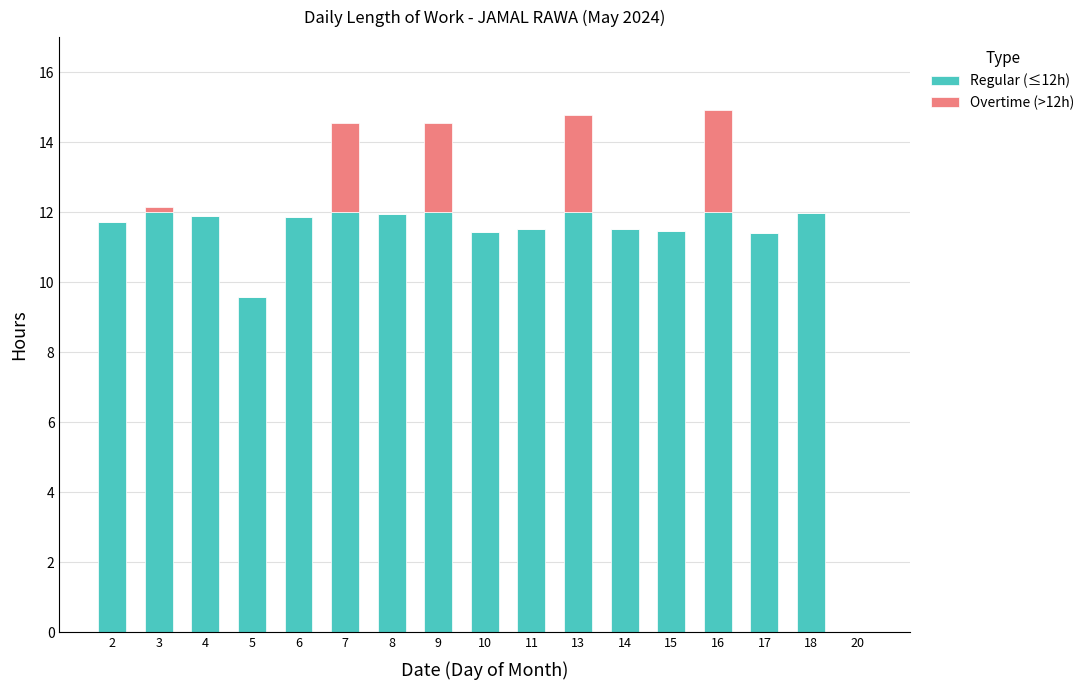

The value of Regular (≤12h) at 5 is 9.6. True or false?

True